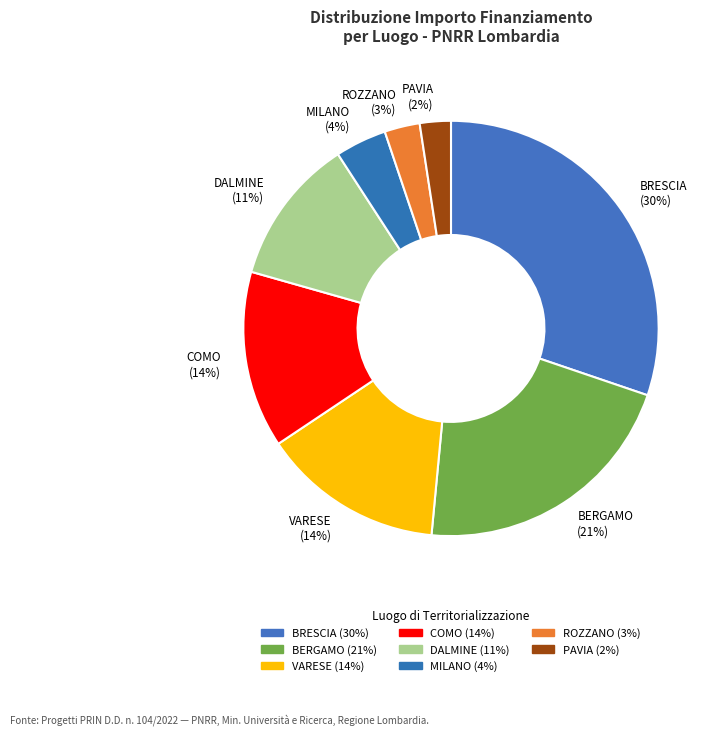

Is the sum of ROZZANO (3%) and DALMINE (11%) greater than half?

No